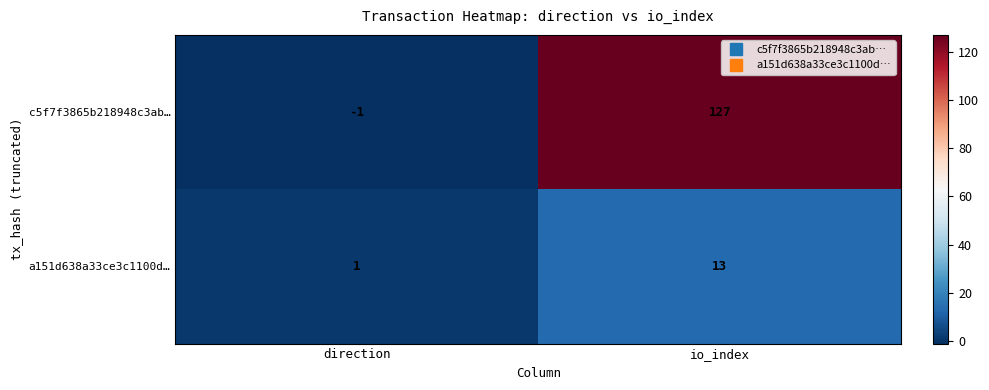

What is the sum of the a151d638a33ce3c1100d… values at io_index and direction?

14